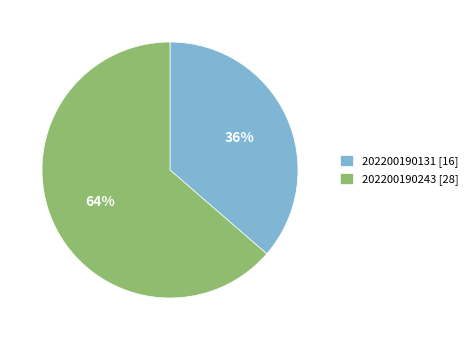

To the nearest percent, what percentage of the pie is 202200190243?

64%